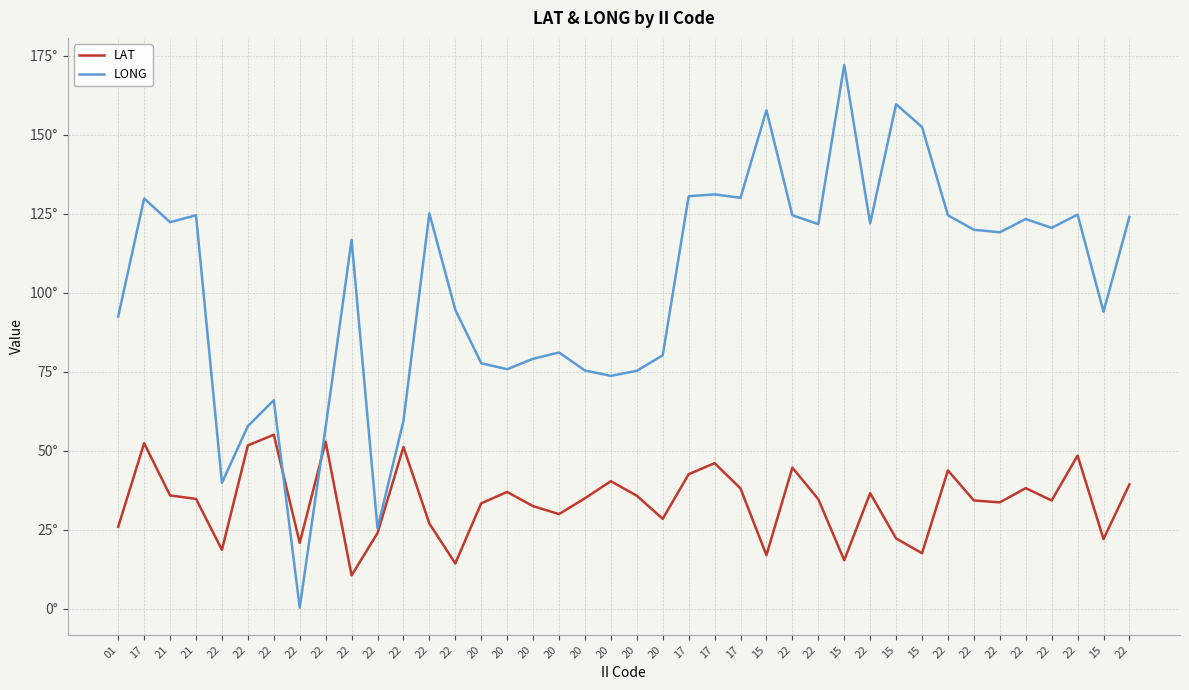

Rank the series by their maximum value, from highest to lowest.

LONG, LAT